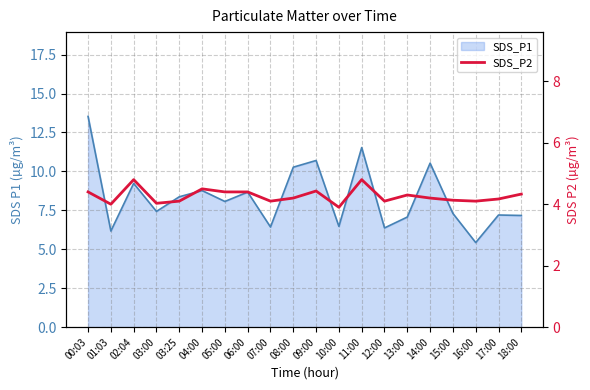

How many interior local valleys (lower than both neighbors) does the data have?

6